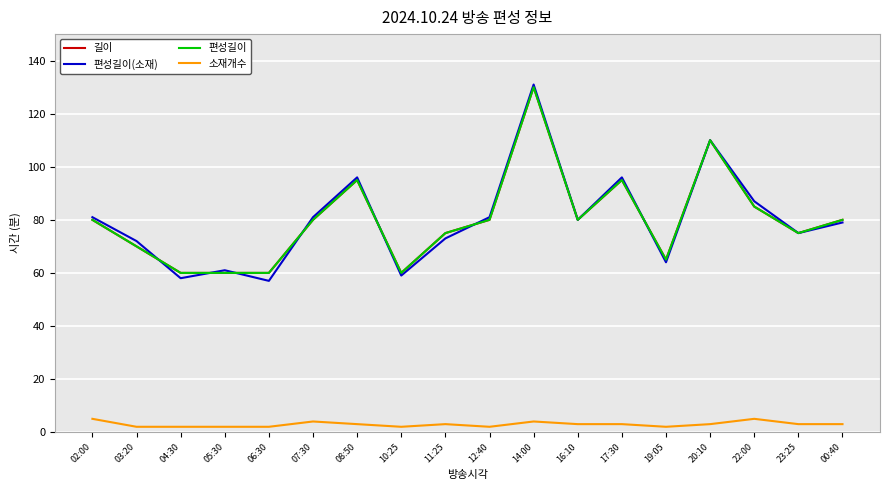

Read the 소재개수 value at 16:10.

3